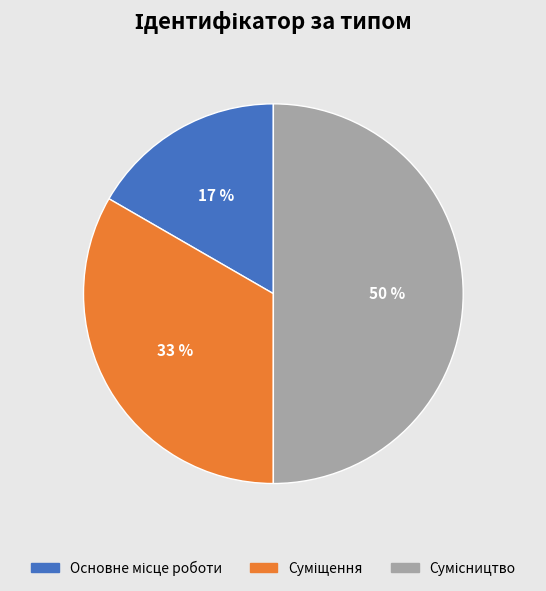

Count the number of slices in the pie.

3